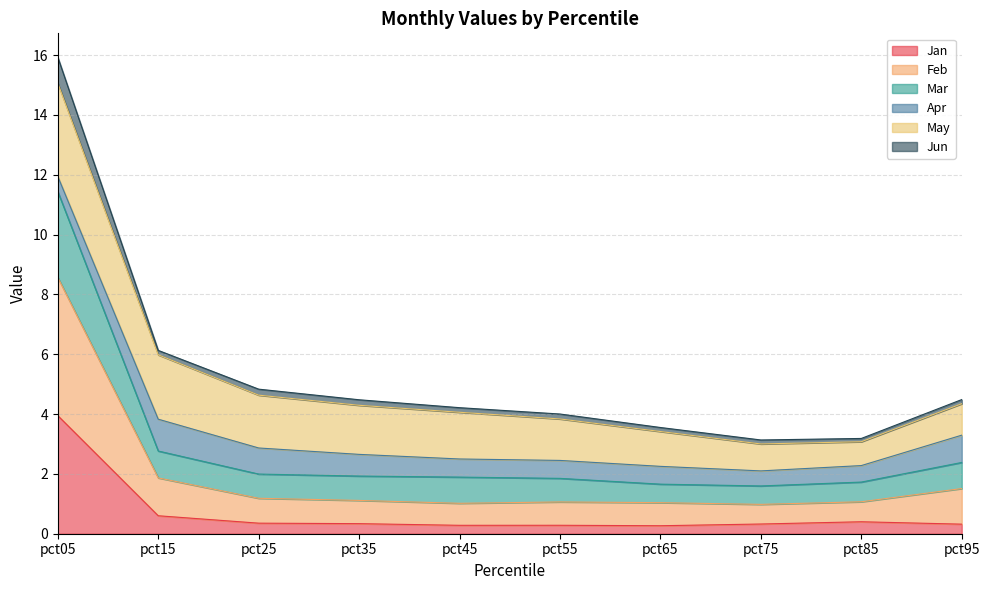

Which series has the largest range (max minus min)?

Feb